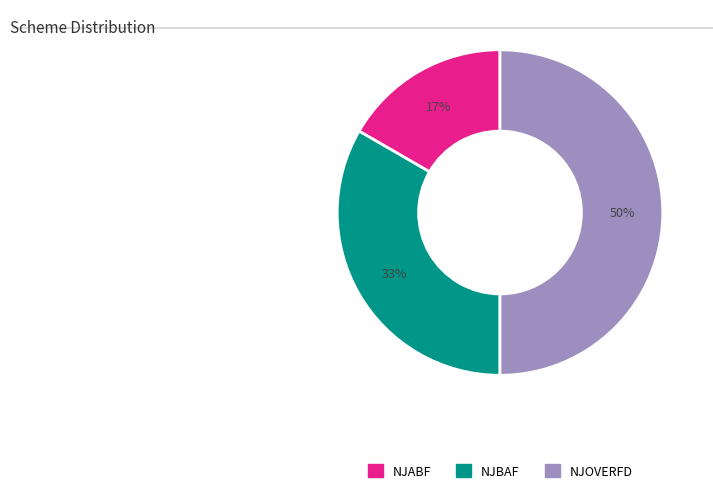

To the nearest percent, what portion does NJABF represent?

17%